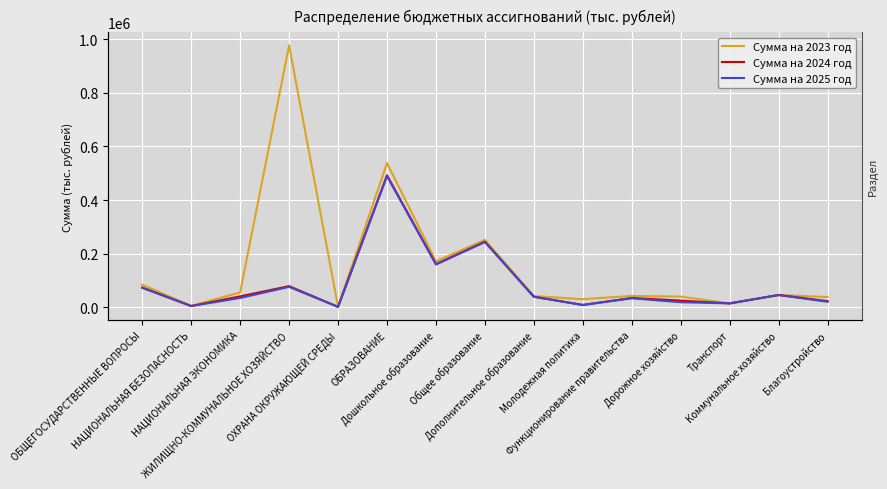

How many values in the Сумма на 2025 год series exceed 34243?

7